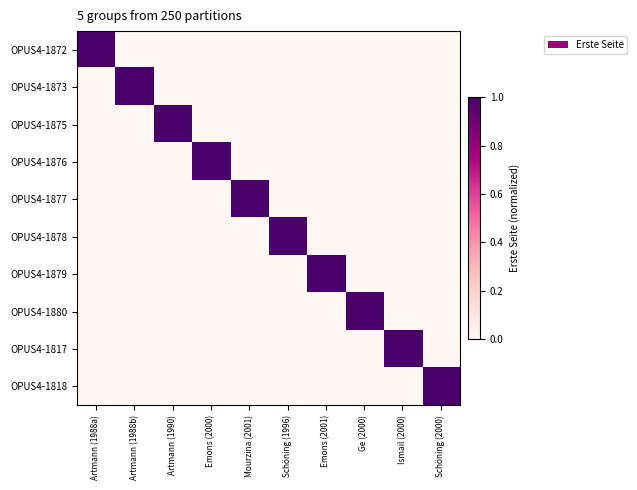

Which label corresponds to the largest value in the chart?

Artmann (1988a)